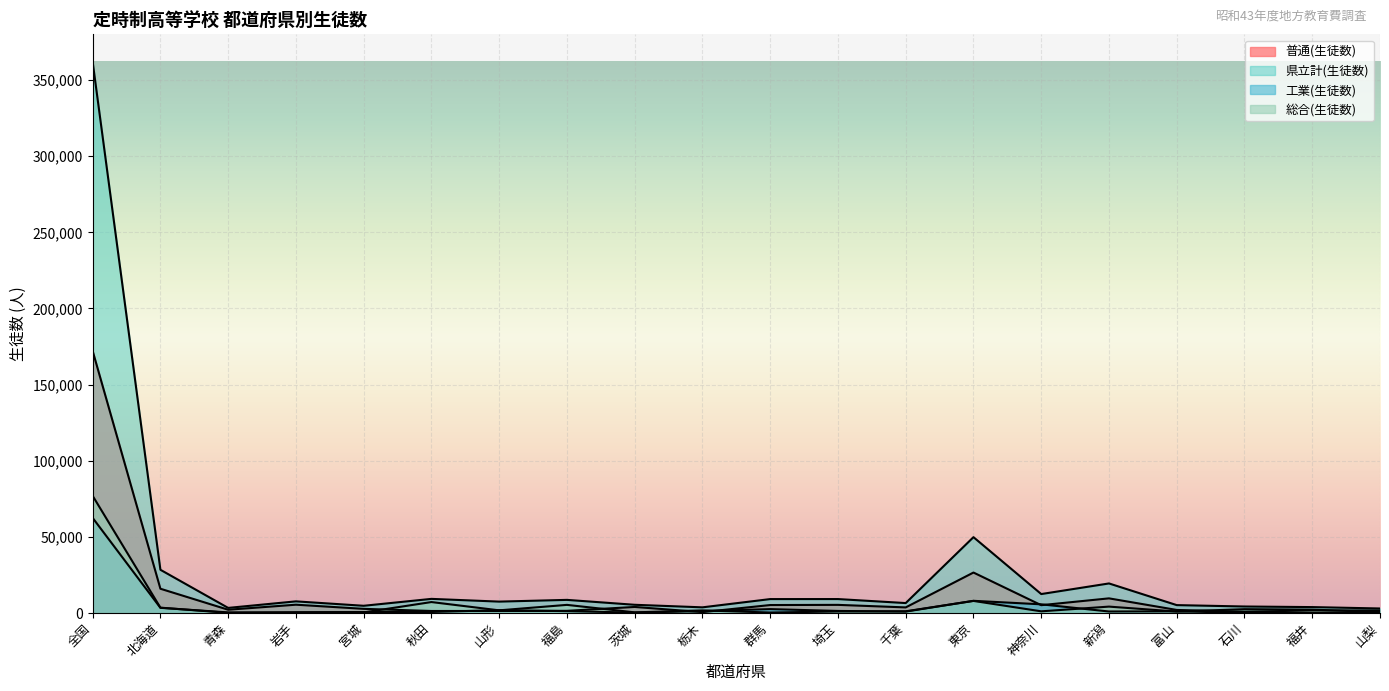

How many data points in 工業(生徒数) are above 1097?

9